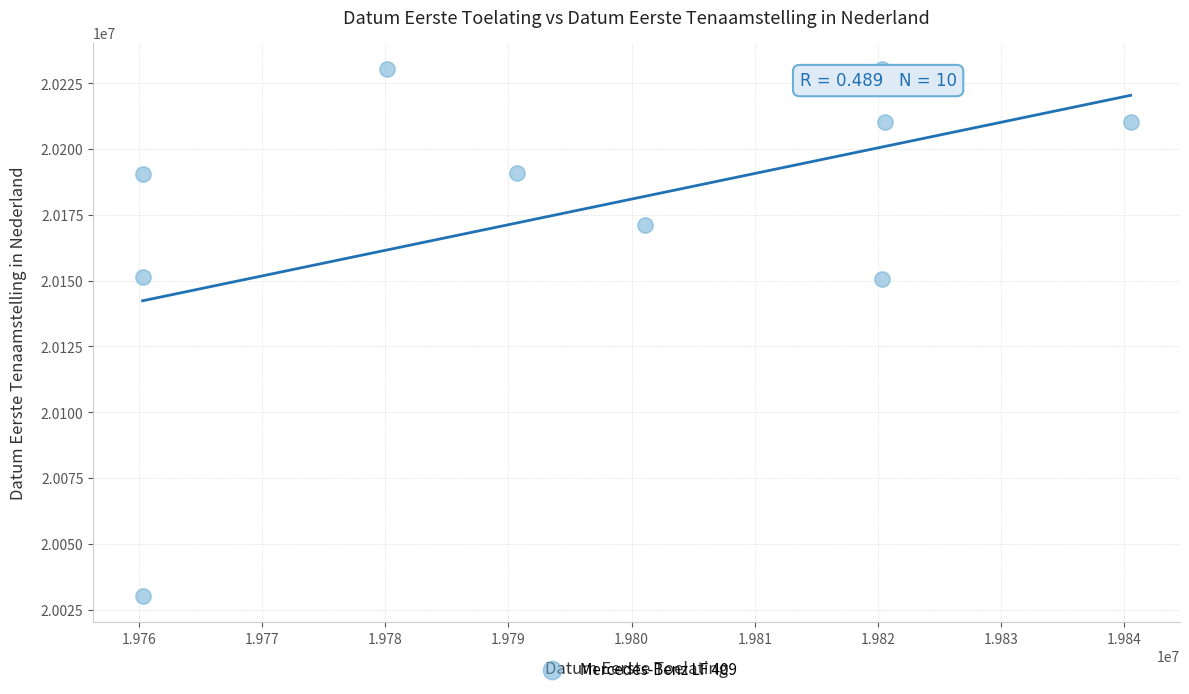

What is the range of Y values (max minus min)?

200090